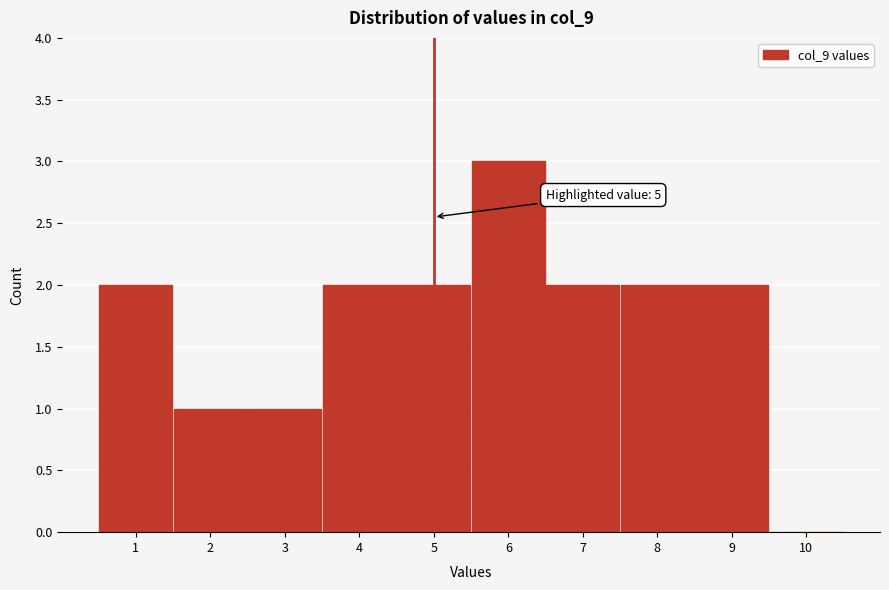

Over which range of the x-axis is the bar tallest?

5.5 to 6.5